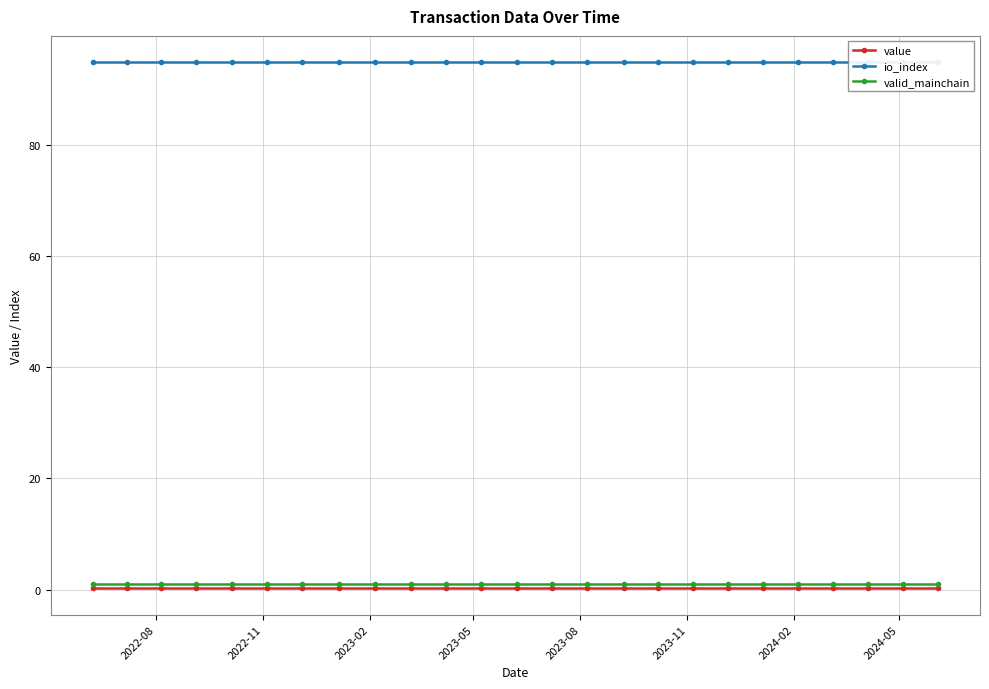

Which series has the largest range (max minus min)?

value